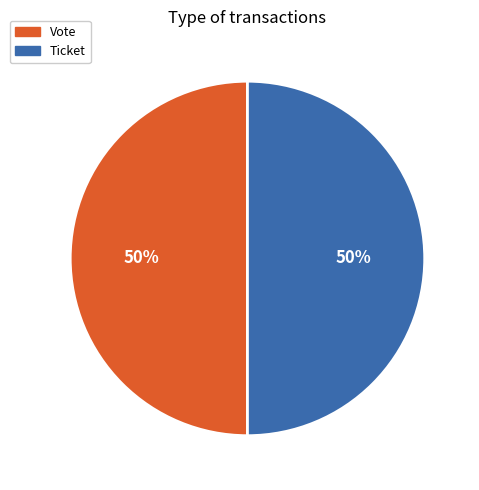

Combined, do Ticket and Vote account for over 50%?

Yes